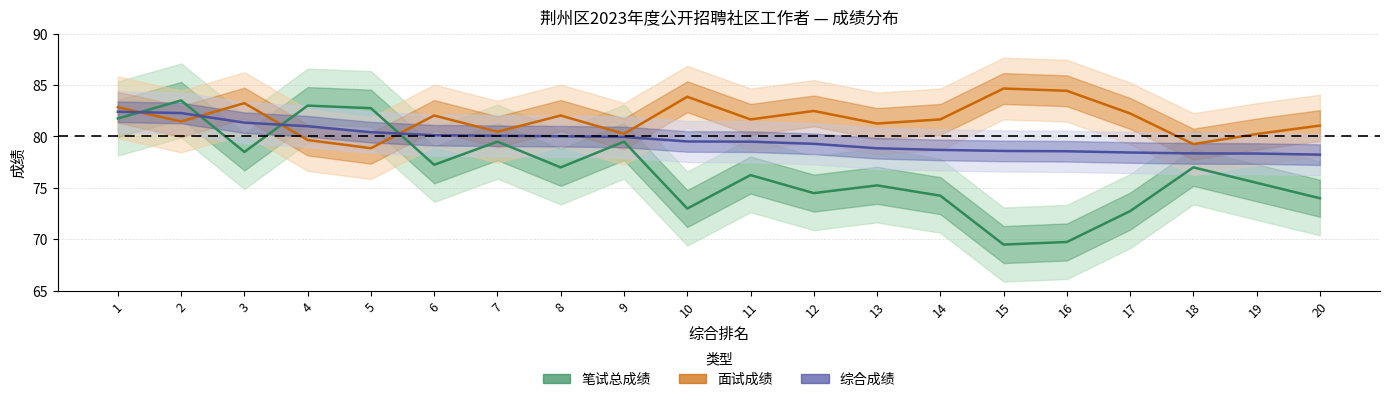

Rank the series by their average value, from lowest to highest.

笔试总成绩, 综合成绩, 面试成绩